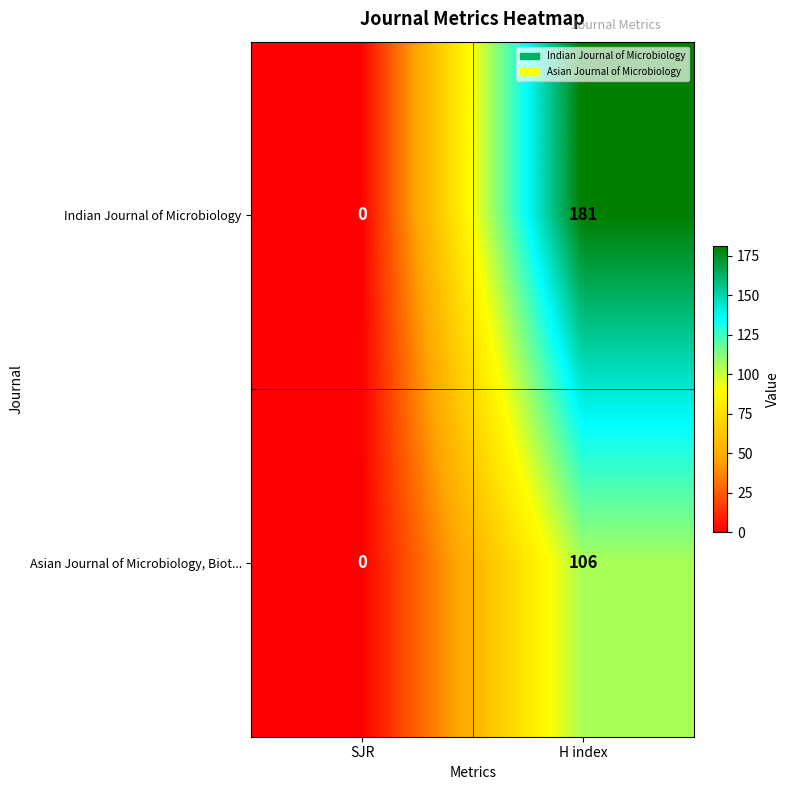

Which series has the widest spread of values?

Indian Journal of Microbiology